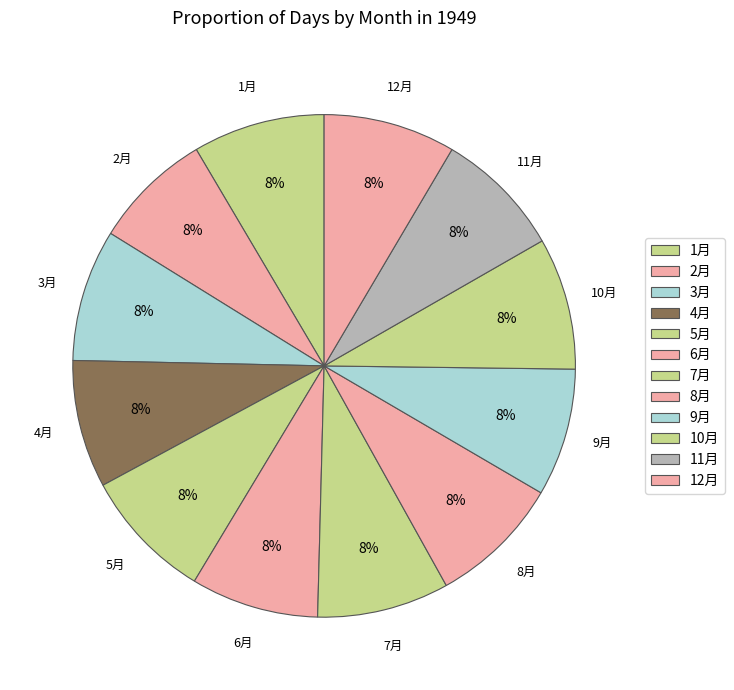

How many slices are in this pie chart?

12